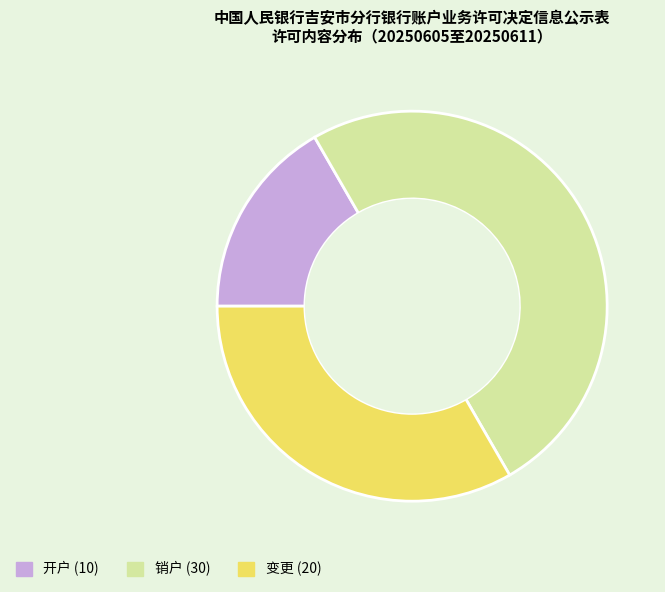

Do 销户 and 变更 together represent more than half of the pie?

Yes